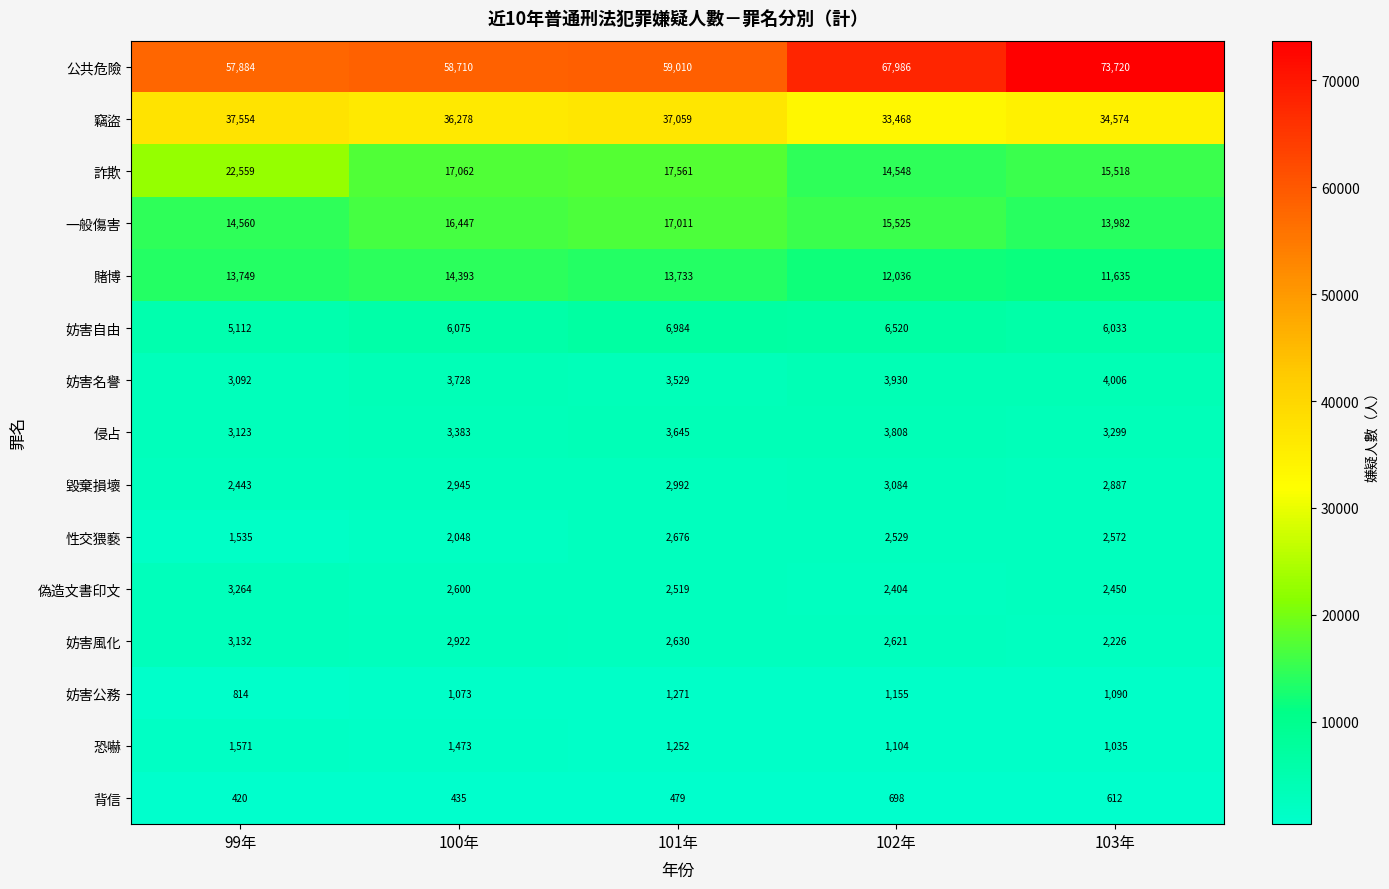

At which category is the sum across all series the highest?

103年